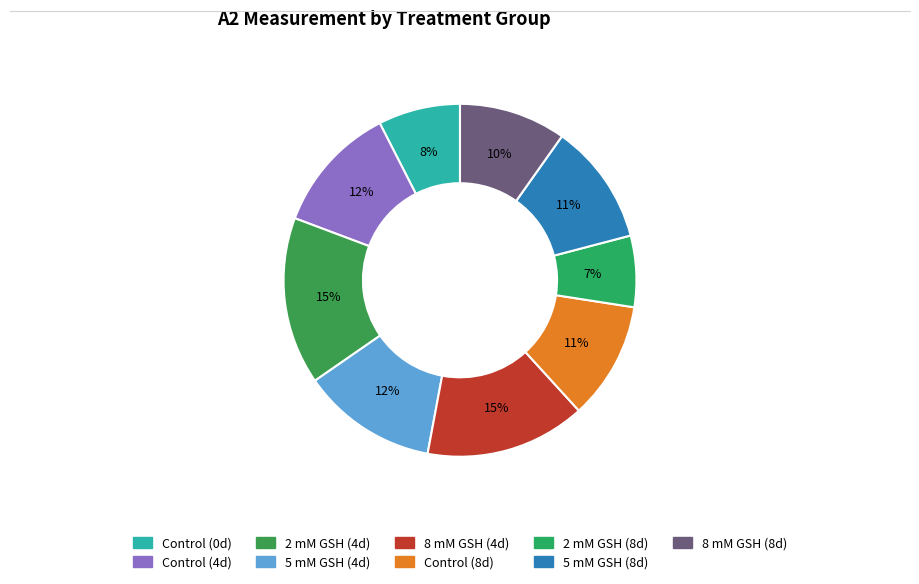

Which slice is the largest?

2 mM GSH (4d)